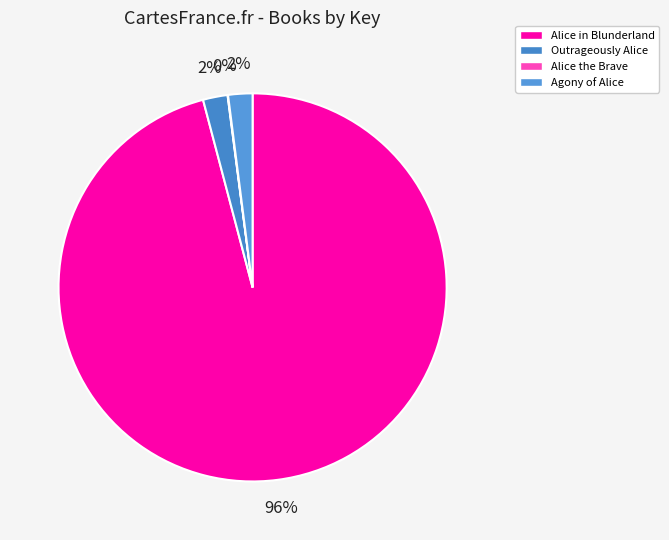

What portion of the pie excludes Alice the Brave?

100.0%